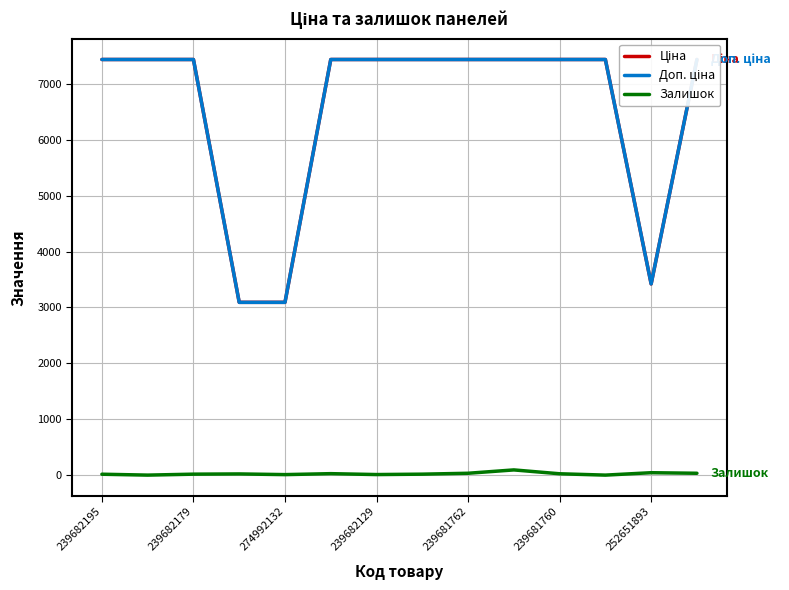

True or false: Залишок has a value of 9.2 at 7.

False